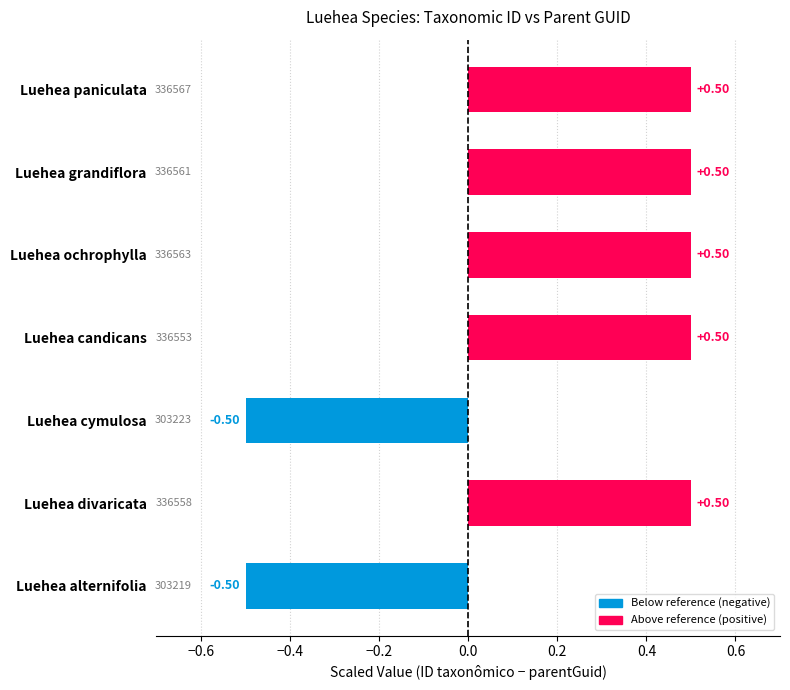

Which has a higher value, Luehea candicans or Luehea alternifolia?

Luehea candicans